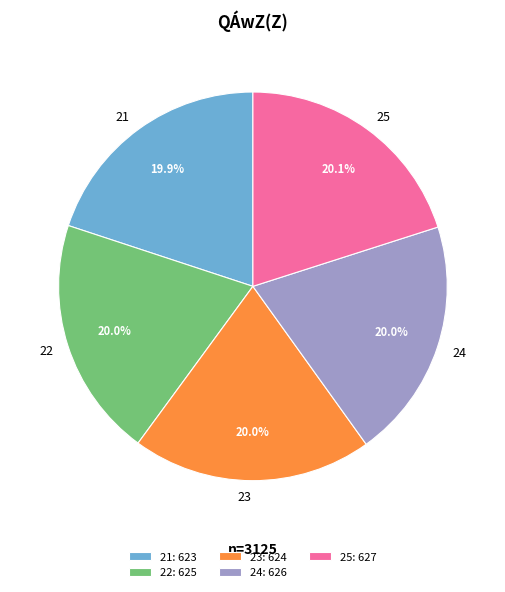

Approximately how many times larger is the value at 21 compared to 24?

1.0